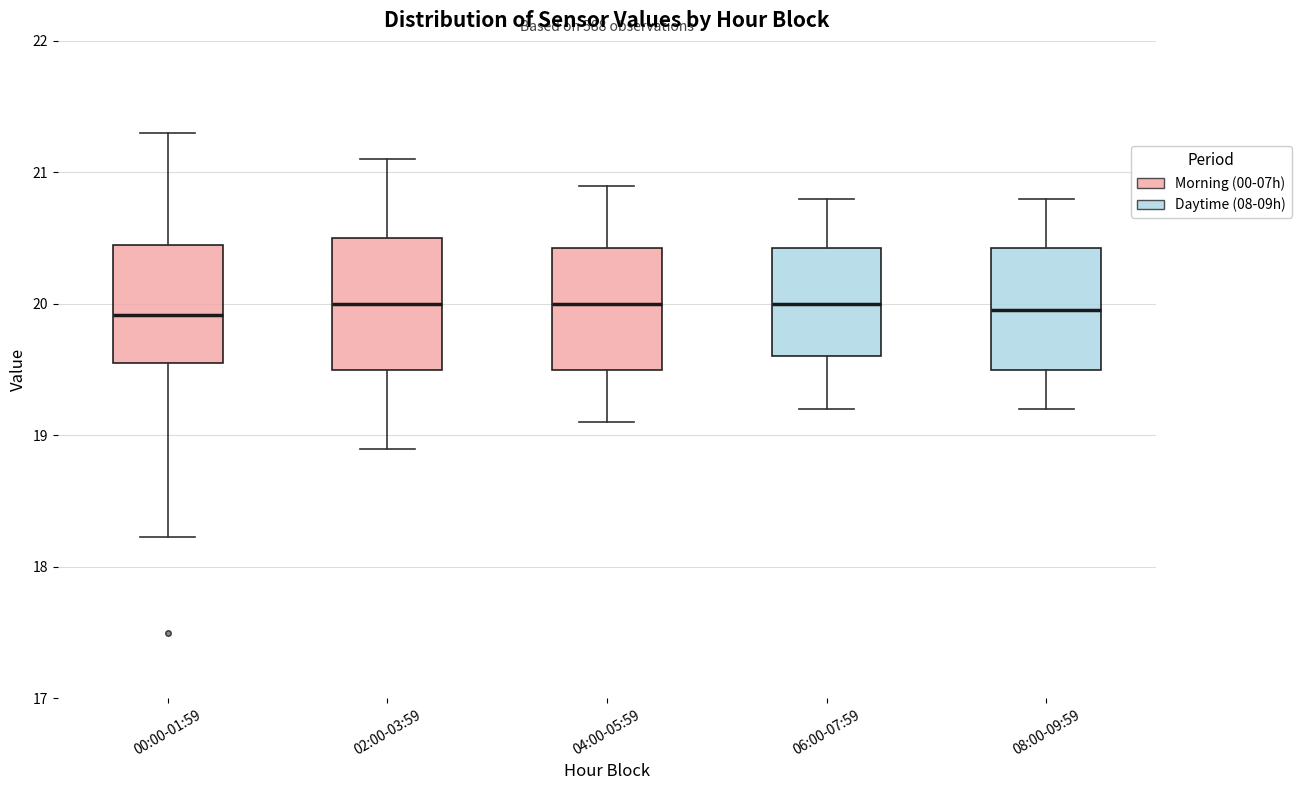

Reading left to right, transcribe this box plot: for each box, give where its median line is, the range the box spans, and where its two whiskers end, as read against the y-axis. The values are not printed on the chart, so give them approximately, as read against the axis.

00:00-01:59: median 19.9, box 19.6 to 20.4, whiskers 18.2 to 21.3
02:00-03:59: median 20.0, box 19.5 to 20.5, whiskers 18.9 to 21.1
04:00-05:59: median 20.0, box 19.5 to 20.4, whiskers 19.1 to 20.9
06:00-07:59: median 20.0, box 19.6 to 20.4, whiskers 19.2 to 20.8
08:00-09:59: median 20.0, box 19.5 to 20.4, whiskers 19.2 to 20.8